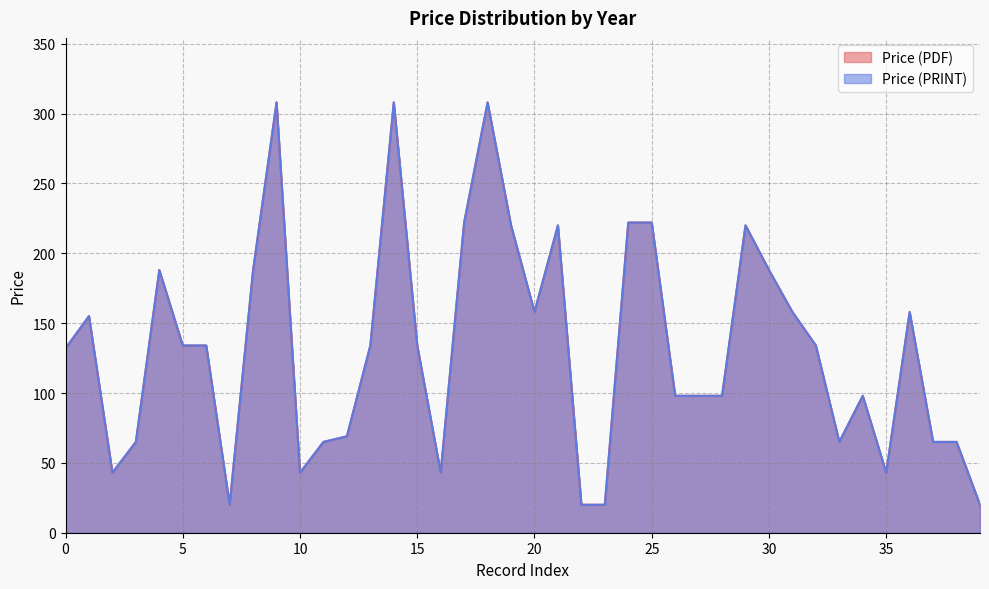

Does the chart display data point markers on the line(s)?

No